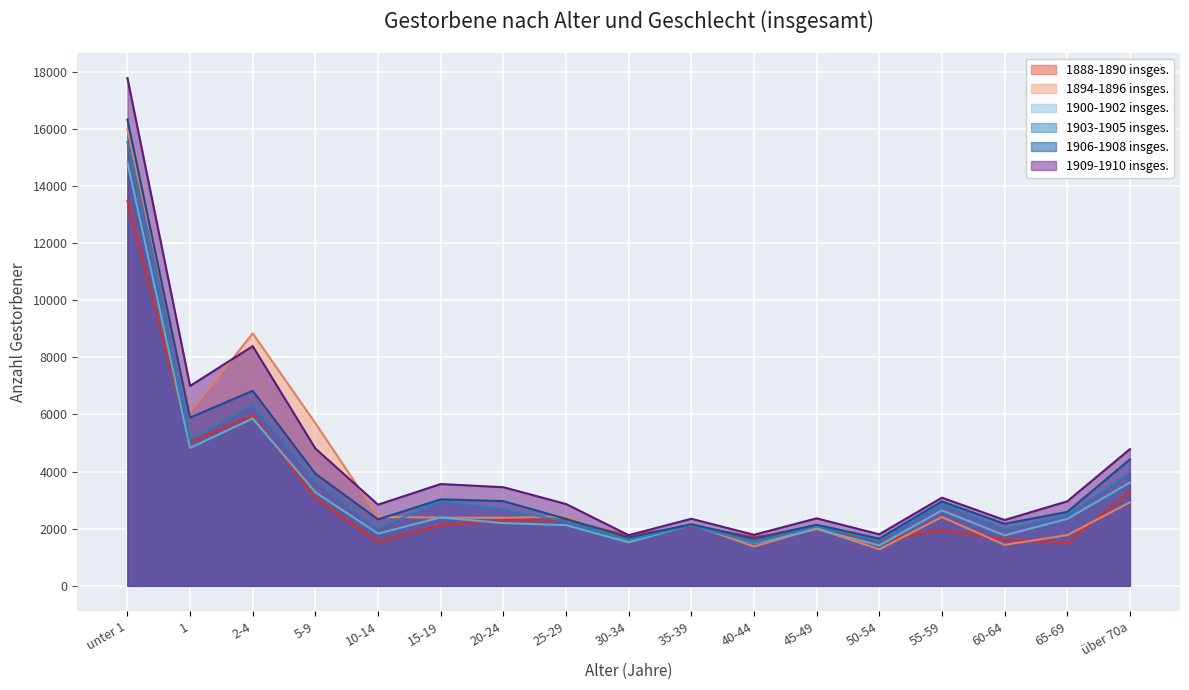

After their last crossing, which series has the higher values: 1906-1908 insges. or 1888-1890 insges.?

1906-1908 insges.